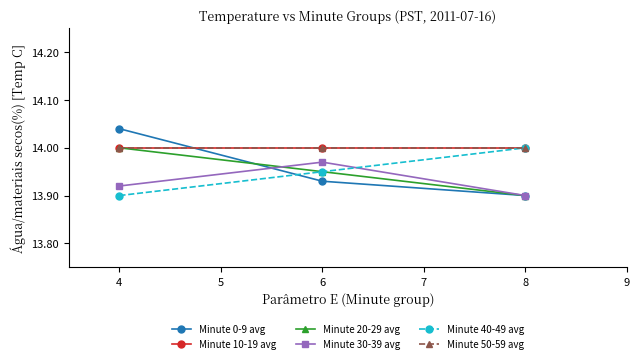

Which series has the largest range (max minus min)?

Minute 0-9 avg